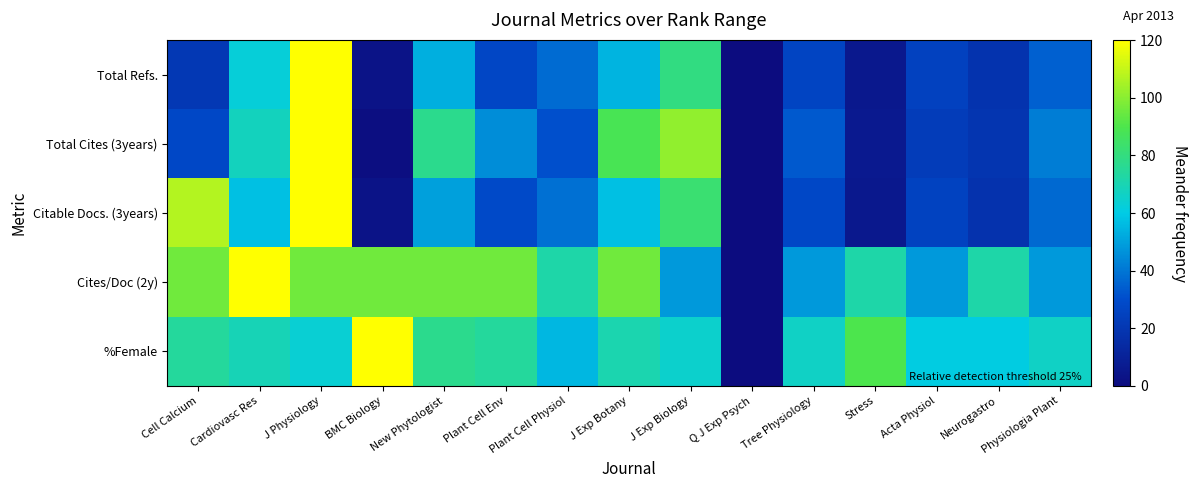

Which has a higher value, Tree Physiology or Neurogastro?

Tree Physiology